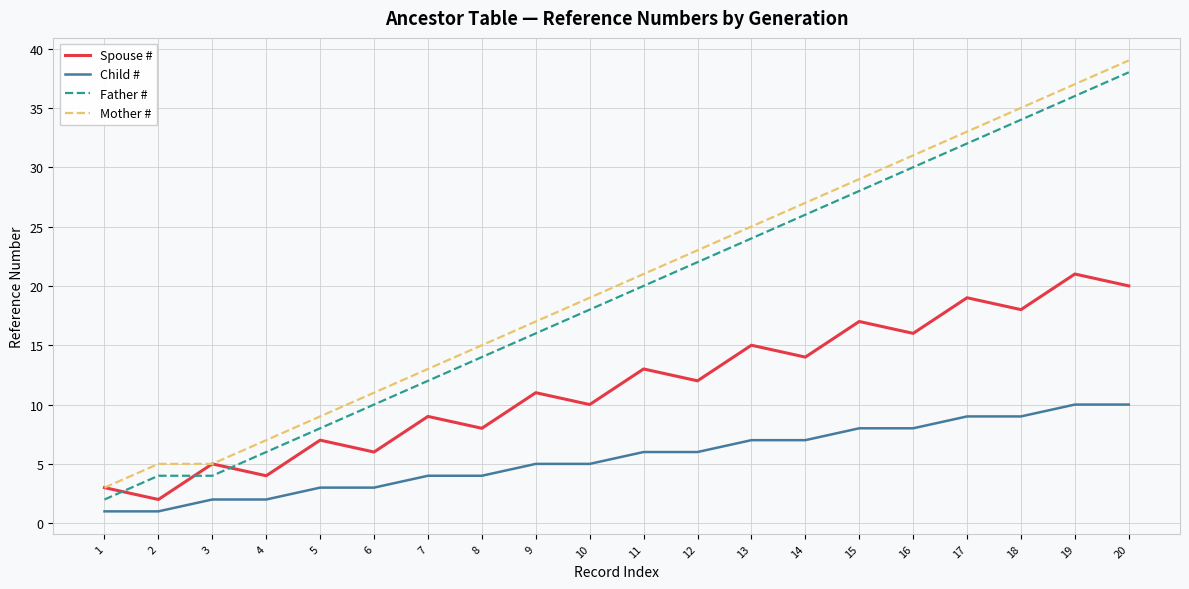

Between which two adjacent categories do Spouse # and Father # first intersect?

1 and 2